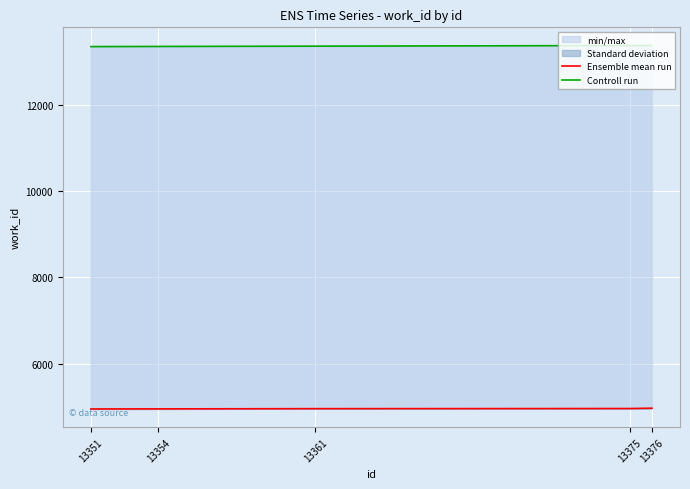

Which series has the largest total across all categories?

Controll run